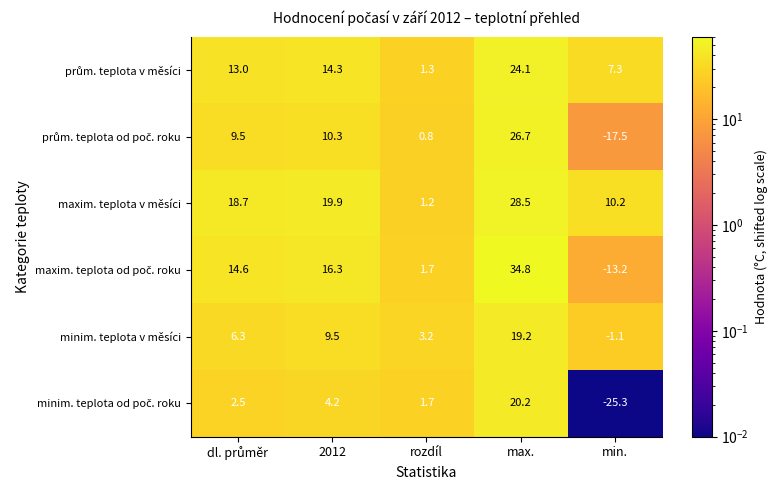

What is the difference between the second highest and second lowest values in the maxim. teplota v měsíci series?

9.7